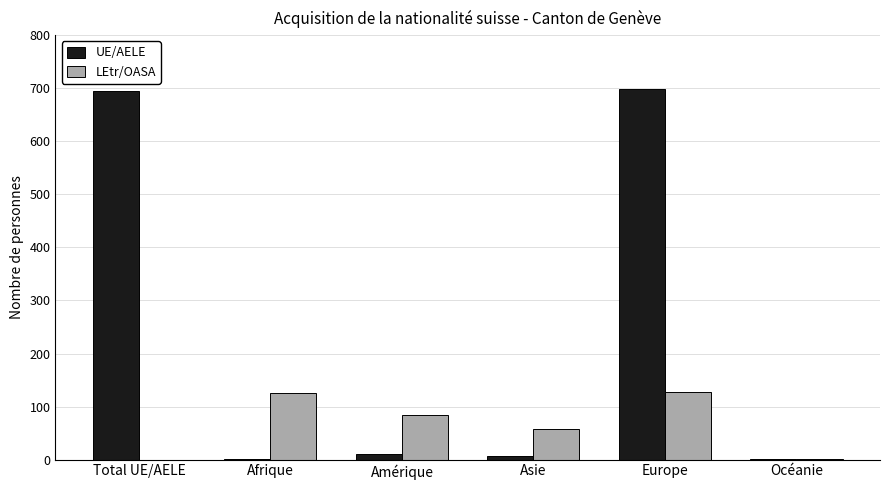

True or false: UE/AELE has a value of 960 at Total UE/AELE.

False